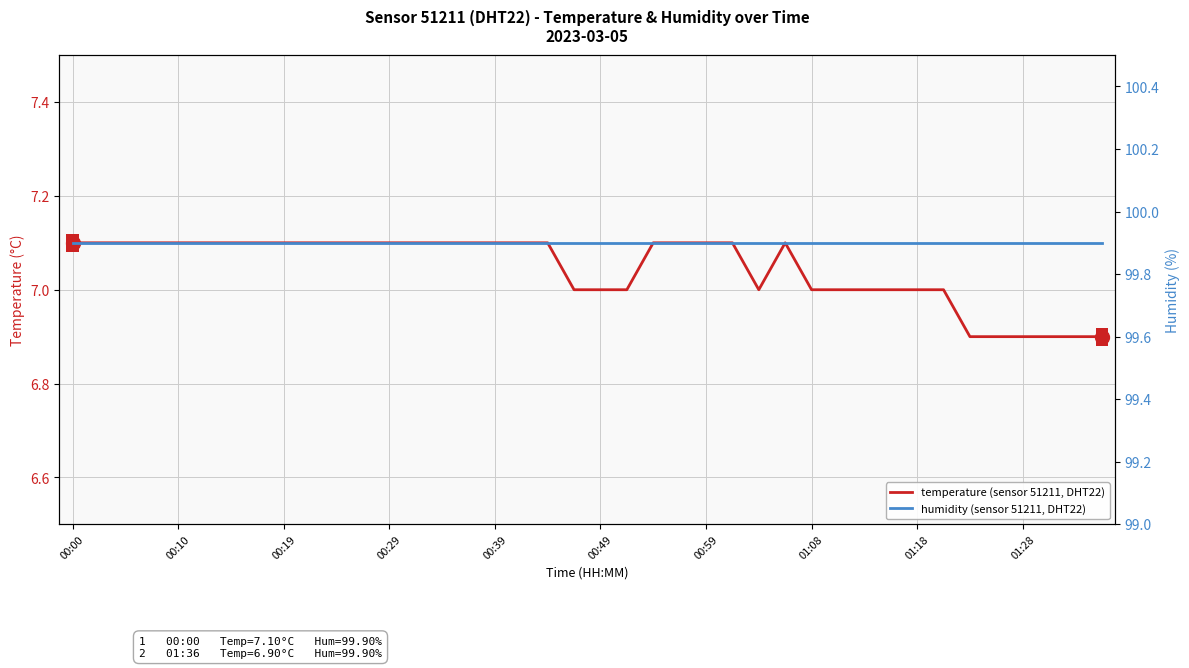

True or false: humidity (sensor 51211, DHT22) has a value of 99.9 at 35.

True